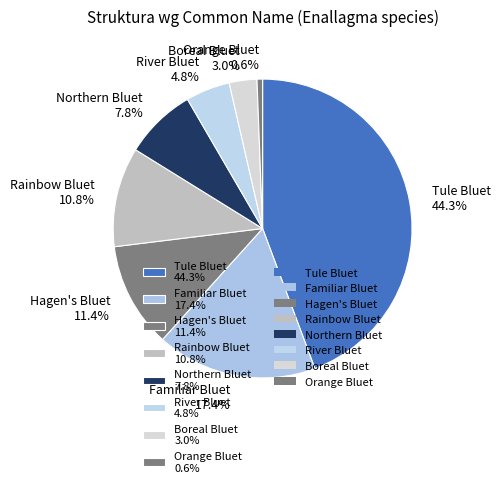

To the nearest percent, what portion does Northern Bluet represent?

8%